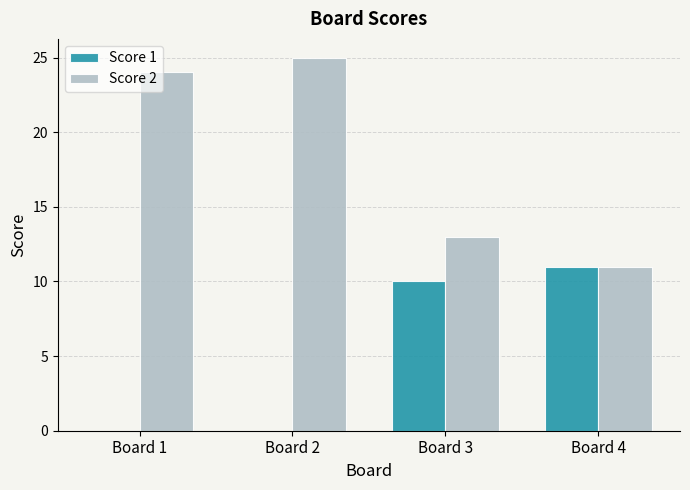

At which label is Score 2 closest to 18?

Board 3